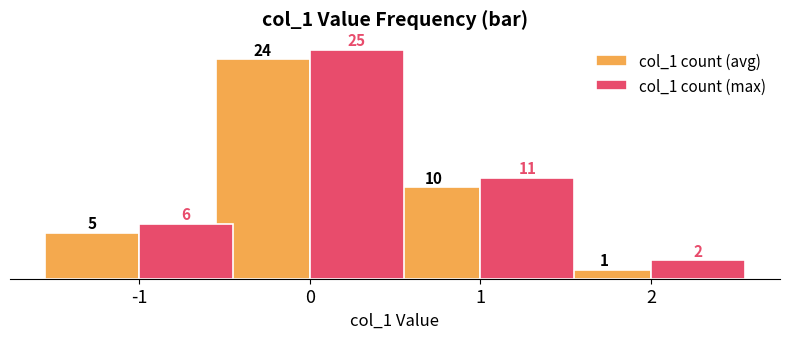

What is the difference between the second highest and minimum values in the col_1 count (max) series?

9